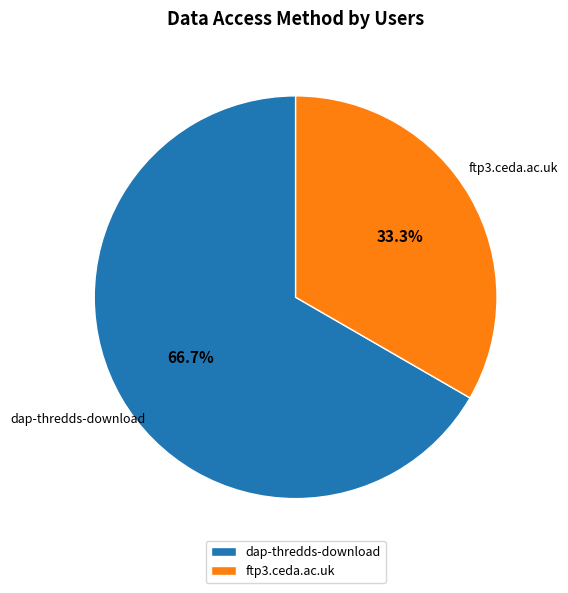

What percentage is NOT represented by dap-thredds-download?

33.3%